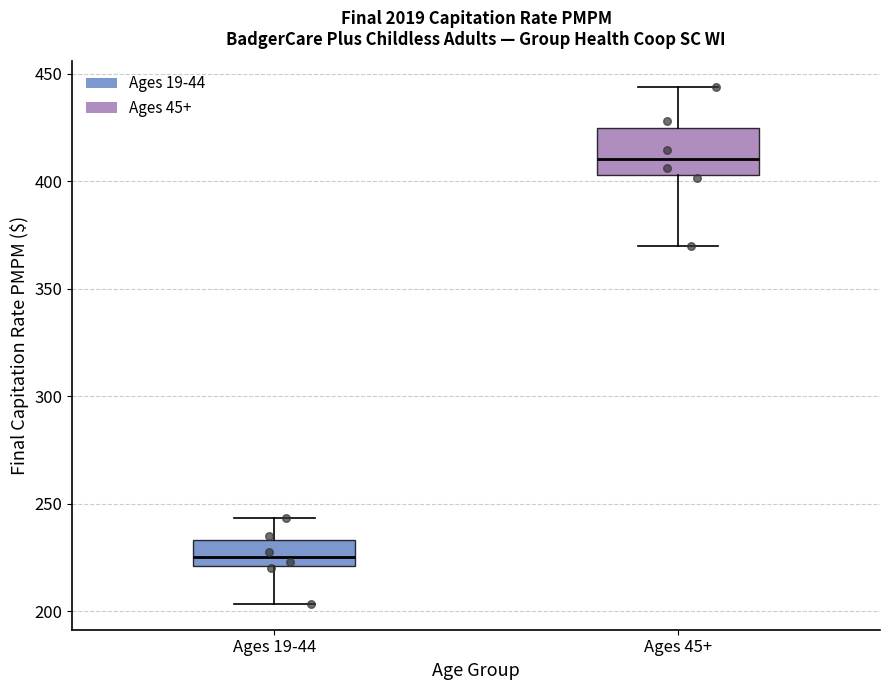

Reading left to right, transcribe this box plot: for each box, give where its median line is, the range the box spans, and where its two whiskers end, as read against the y-axis. The values are not printed on the chart, so give them approximately, as read against the axis.

Ages 19-44: median 225, box 220 to 235, whiskers 205 to 245
Ages 45+: median 410, box 405 to 425, whiskers 370 to 445